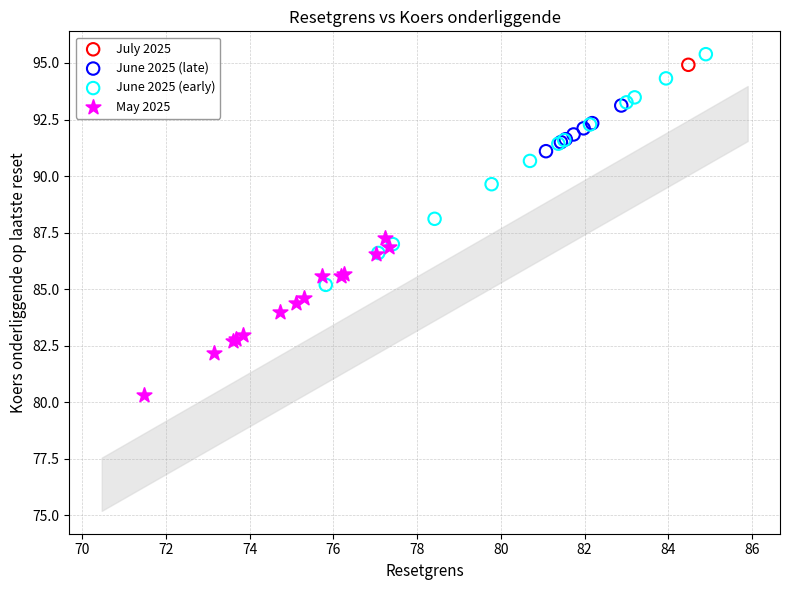

Which series contains the lowest Y value?

May 2025